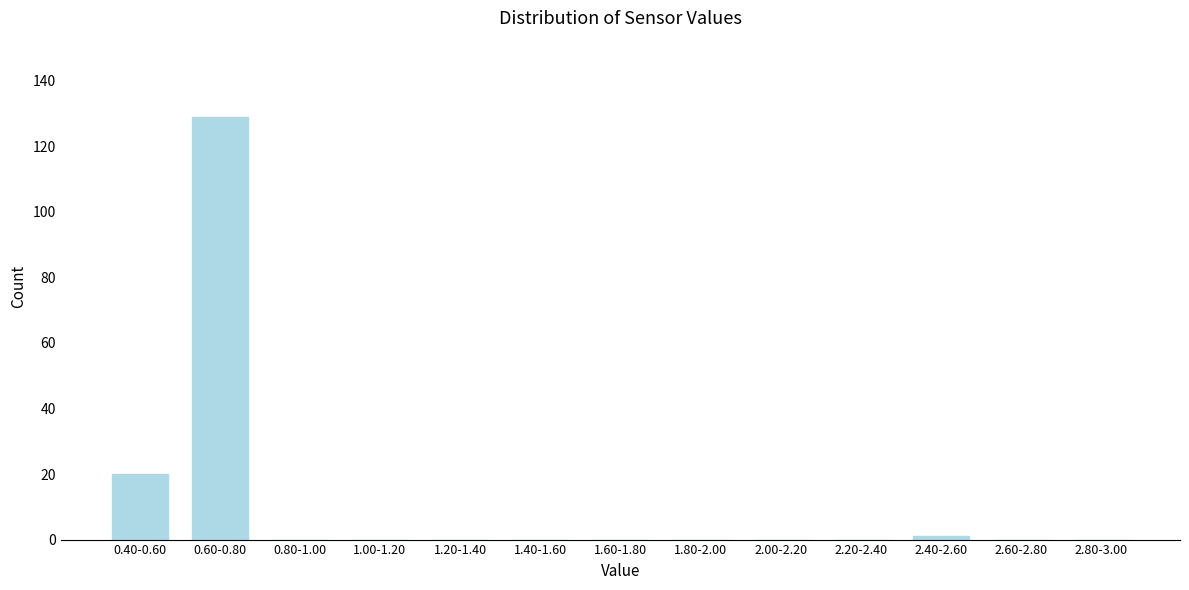

Reading left to right, transcribe all the data shown in this chart.

0.40-0.60=20	0.60-0.80=129	0.80-1.00=0	1.00-1.20=0	1.20-1.40=0	1.40-1.60=0	1.60-1.80=0	1.80-2.00=0	2.00-2.20=0	2.20-2.40=0	2.40-2.60=1	2.60-2.80=0	2.80-3.00=0